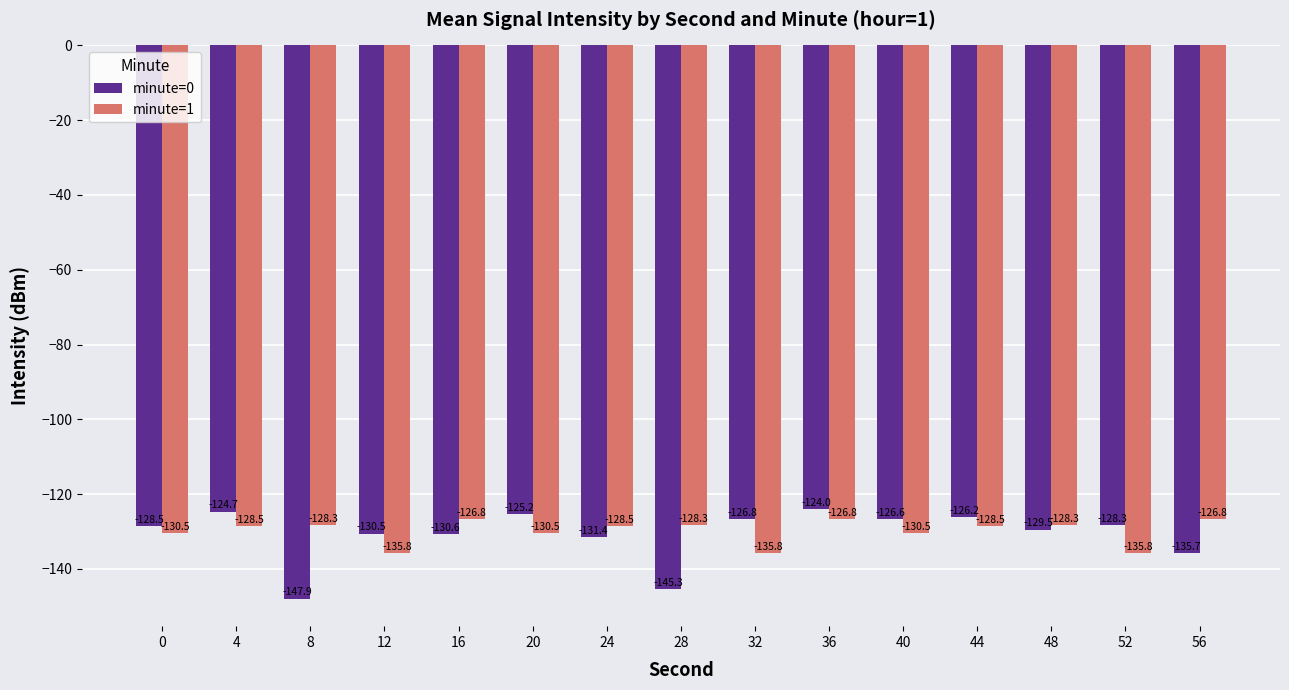

How many groups of bars are there?

15